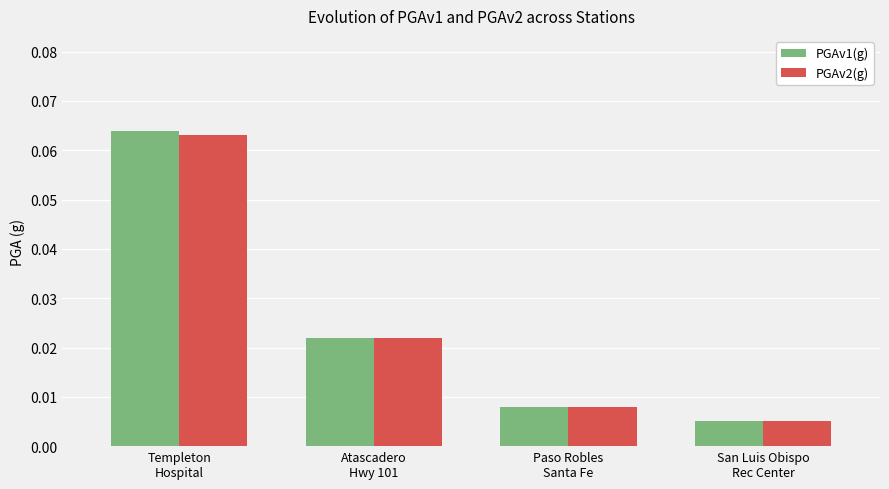

At how many categories does at least one series exceed 0?

4